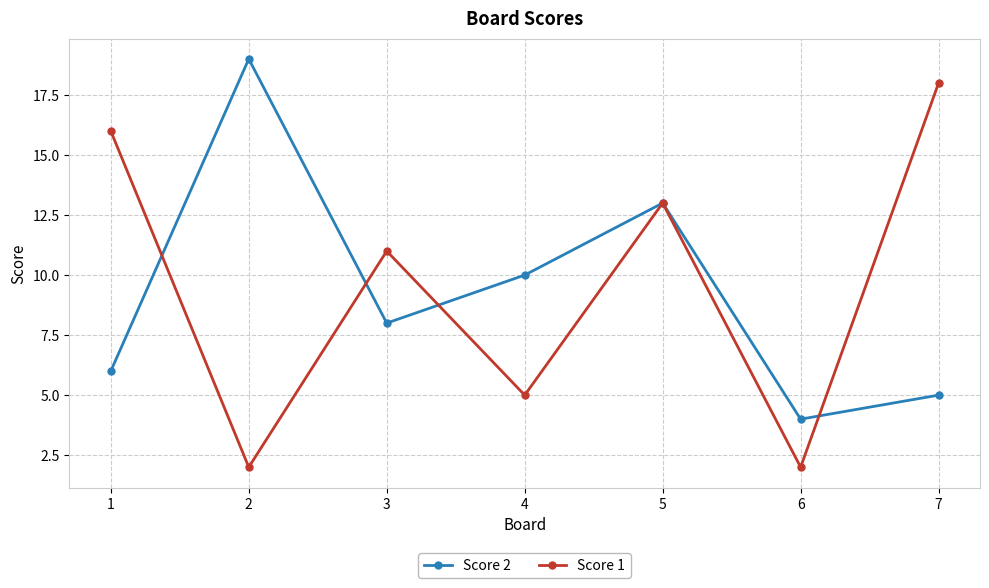

Read the Score 1 value at 7, to the nearest 10.

20